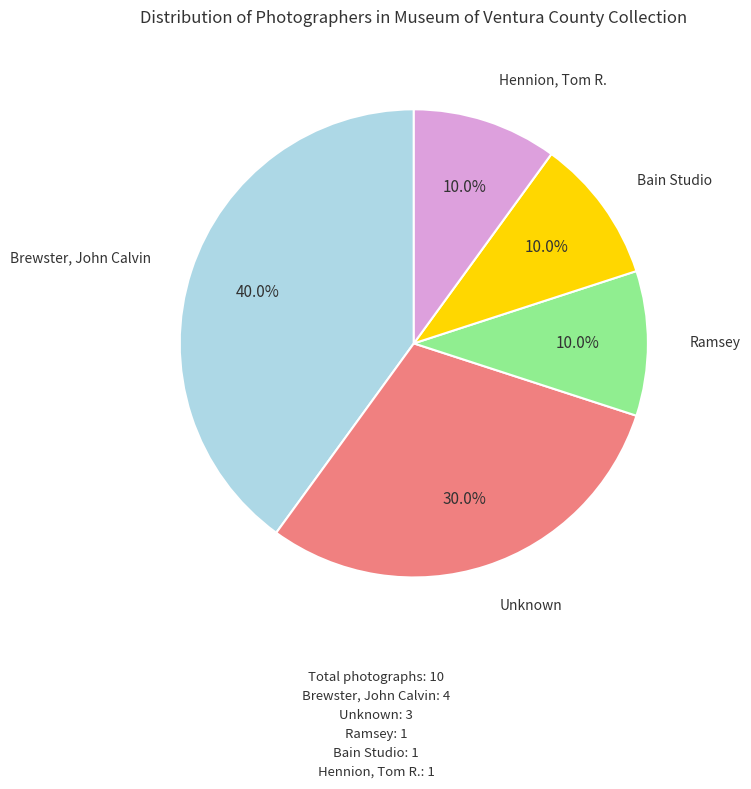

Which category has the biggest portion of the pie?

Brewster, John Calvin